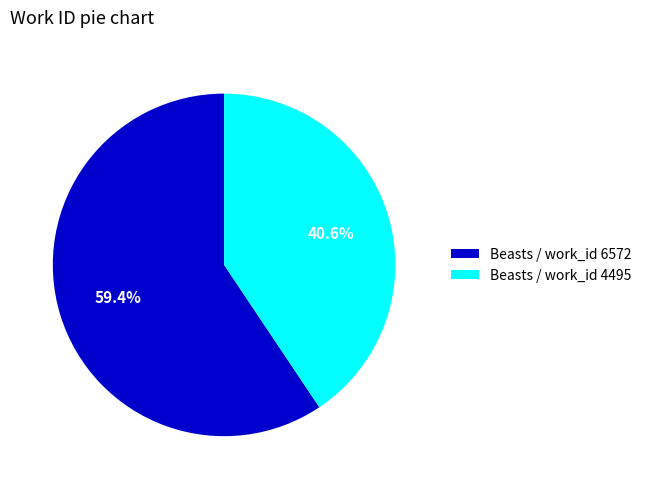

Is there any slice that represents more than half of the pie?

Yes